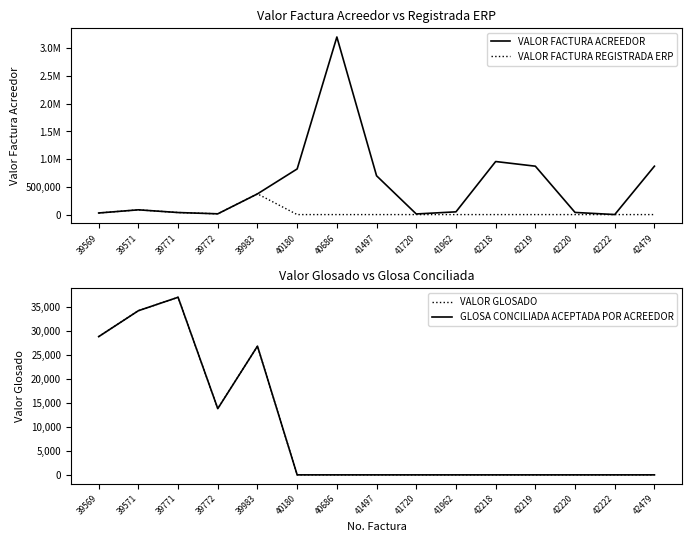

True or false: GLOSA CONCILIADA ACEPTADA POR ACREEDOR has more than 1 points higher than both neighbors.

True